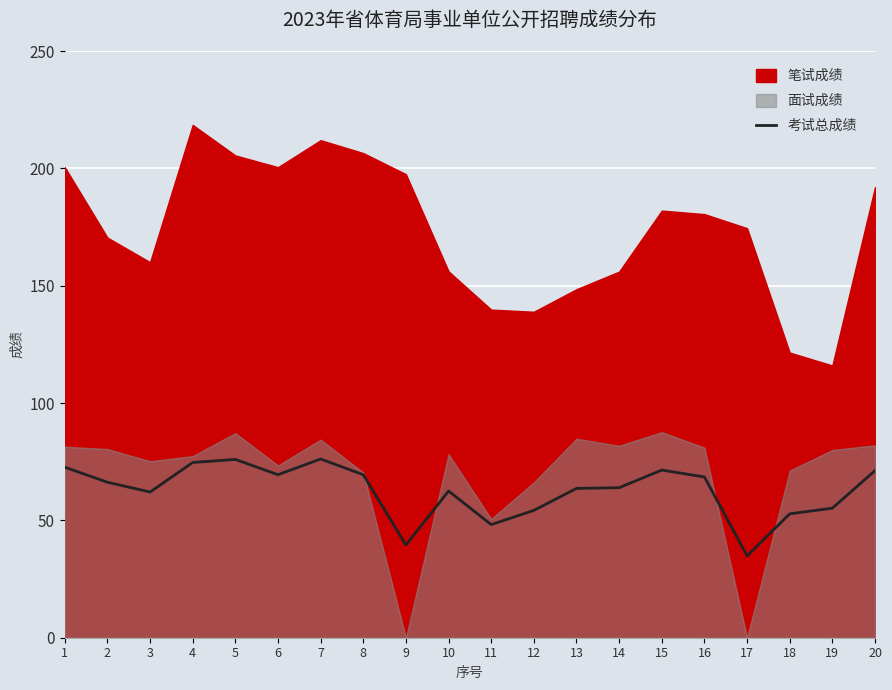

True or false: the data shows 52.8 at 18.

True